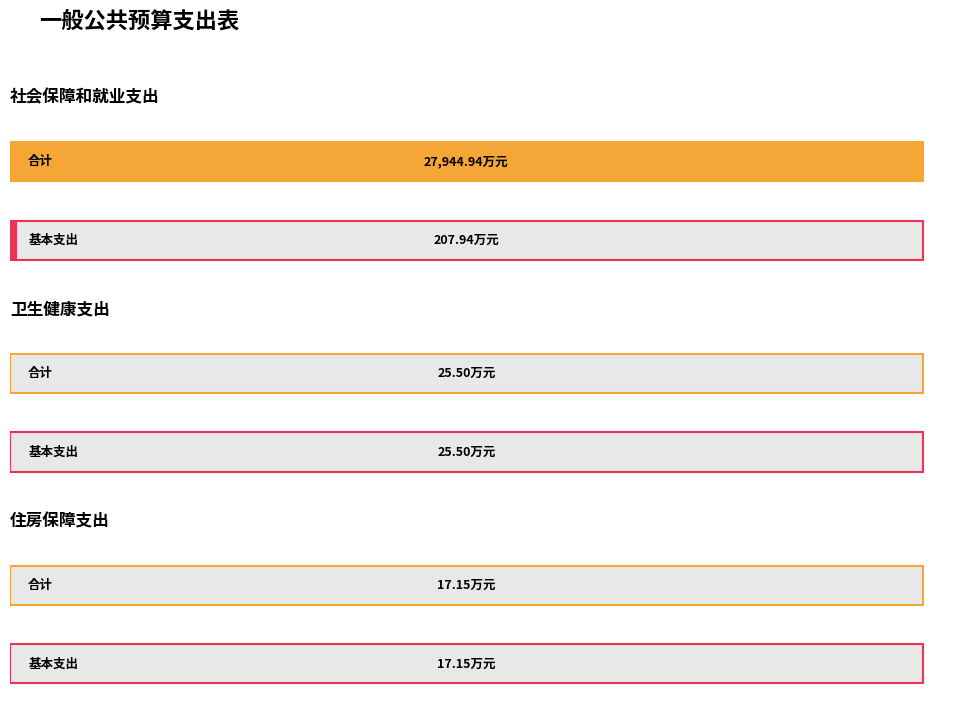

How many data points in 基本支出 are above 25?

2